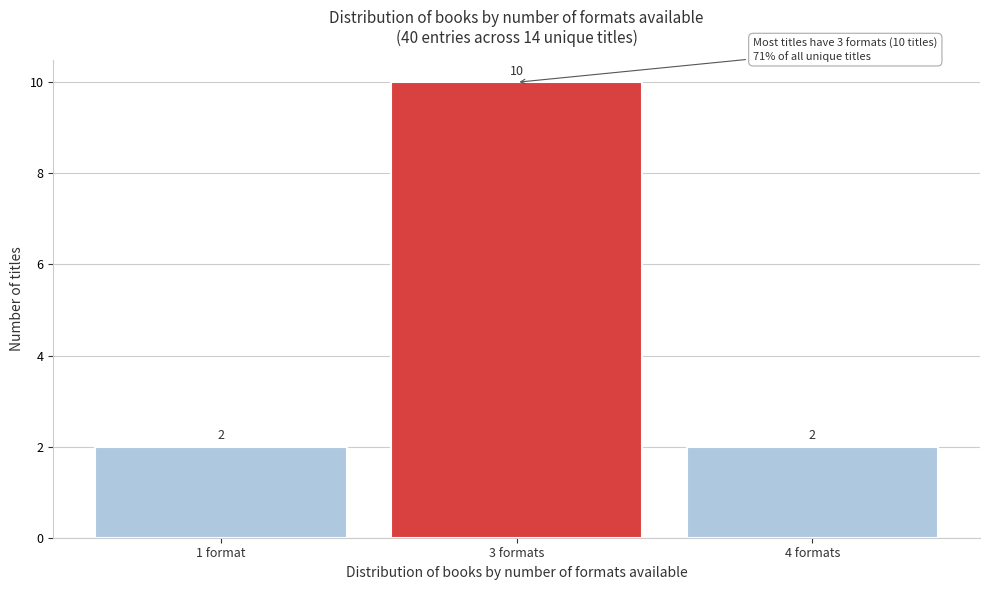

Reading left to right, transcribe all the data shown in this chart.

2	10	2